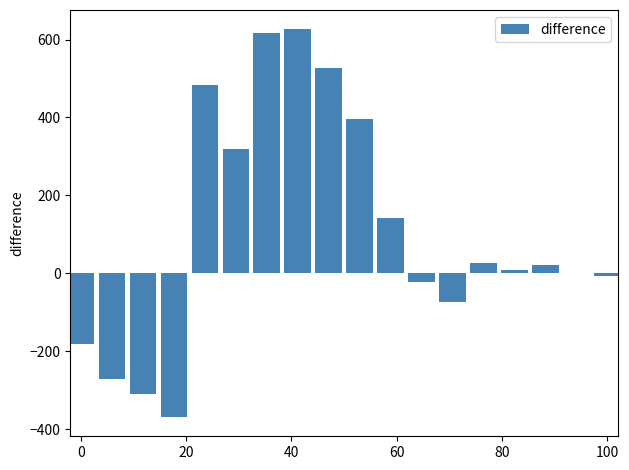

What is the sum of all values?

1937